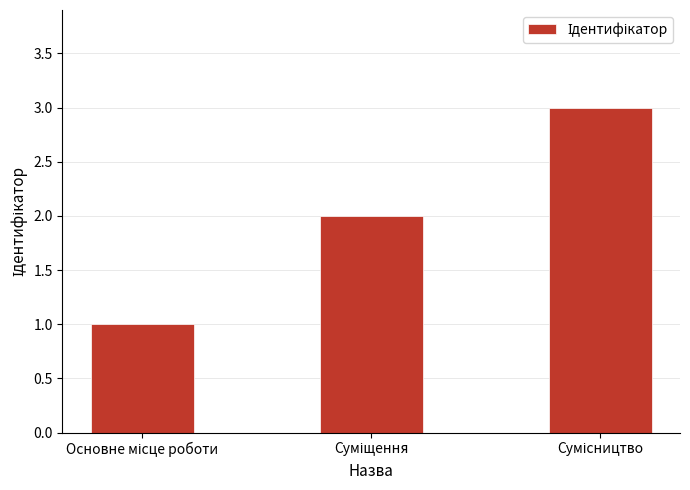

What is the sum of all values?

6